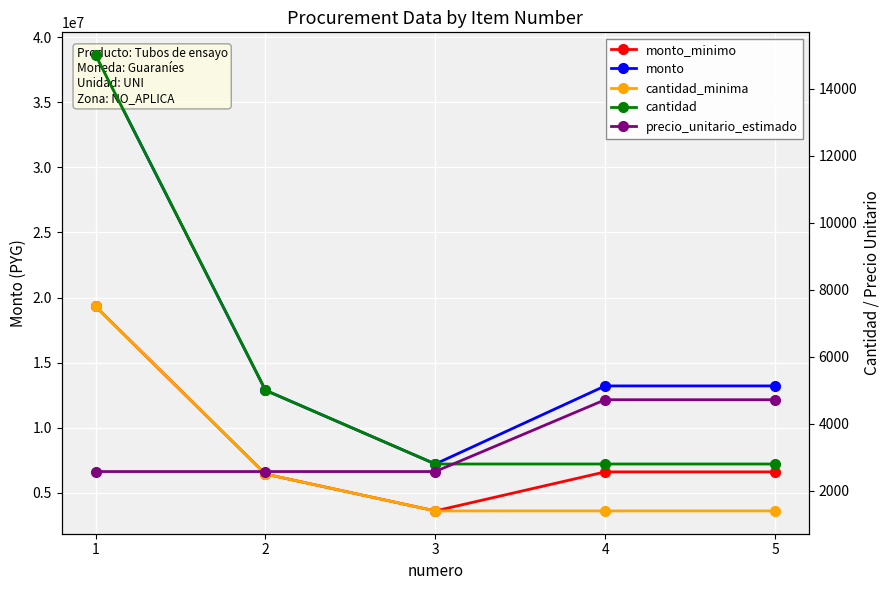

Which series has the largest total across all categories?

monto